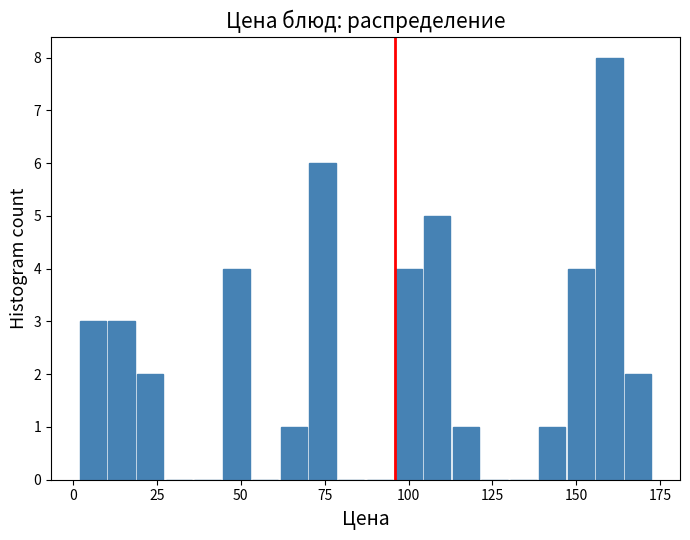

Around what value on the x-axis is the tallest bar? Give the approximate position of its centre, as read against the axis.

160